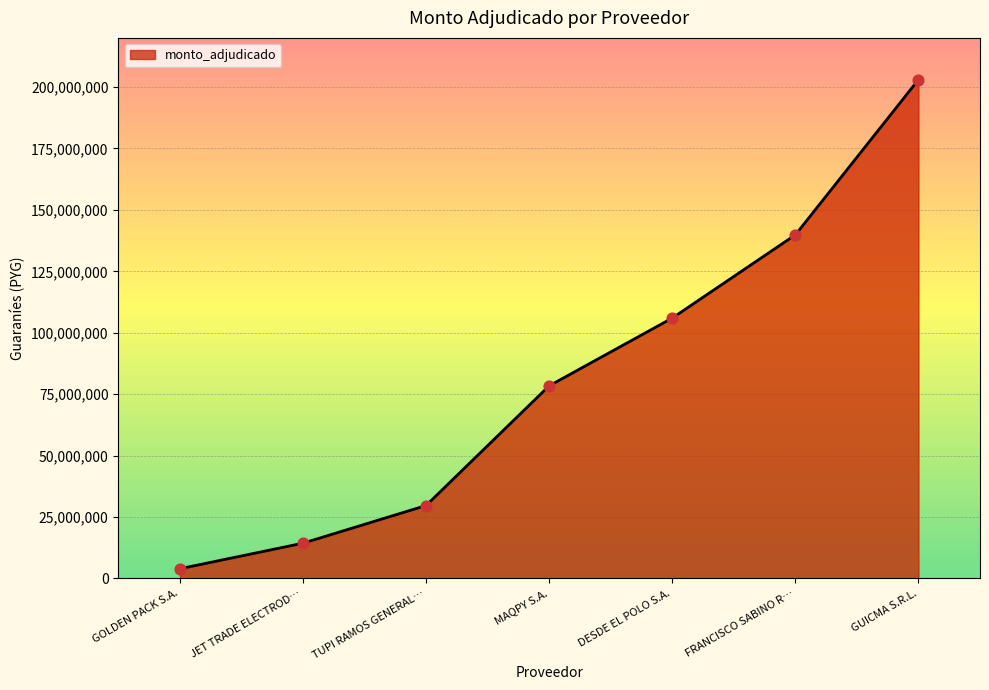

Which has a higher value, DESDE EL POLO S.A. or GUICMA S.R.L.?

GUICMA S.R.L.